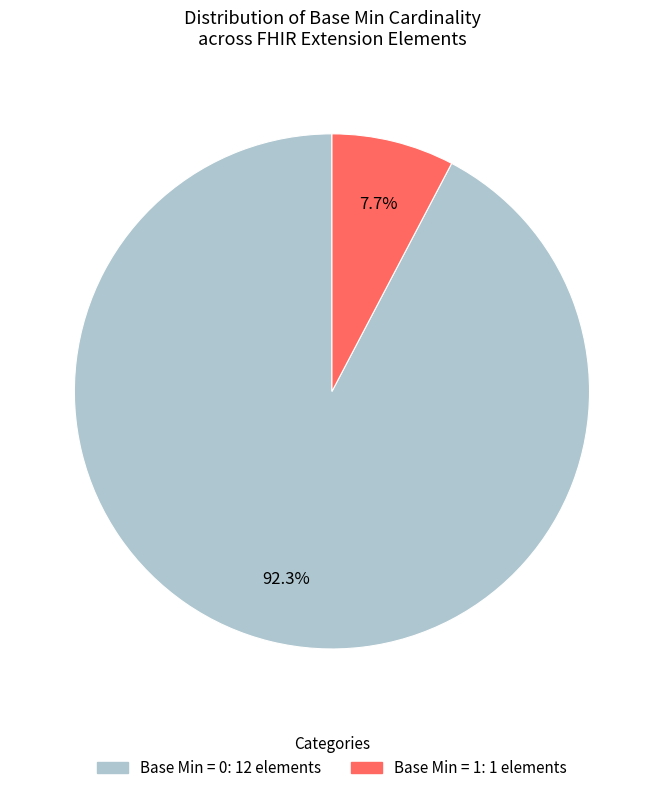

Does any single category account for the majority?

Yes